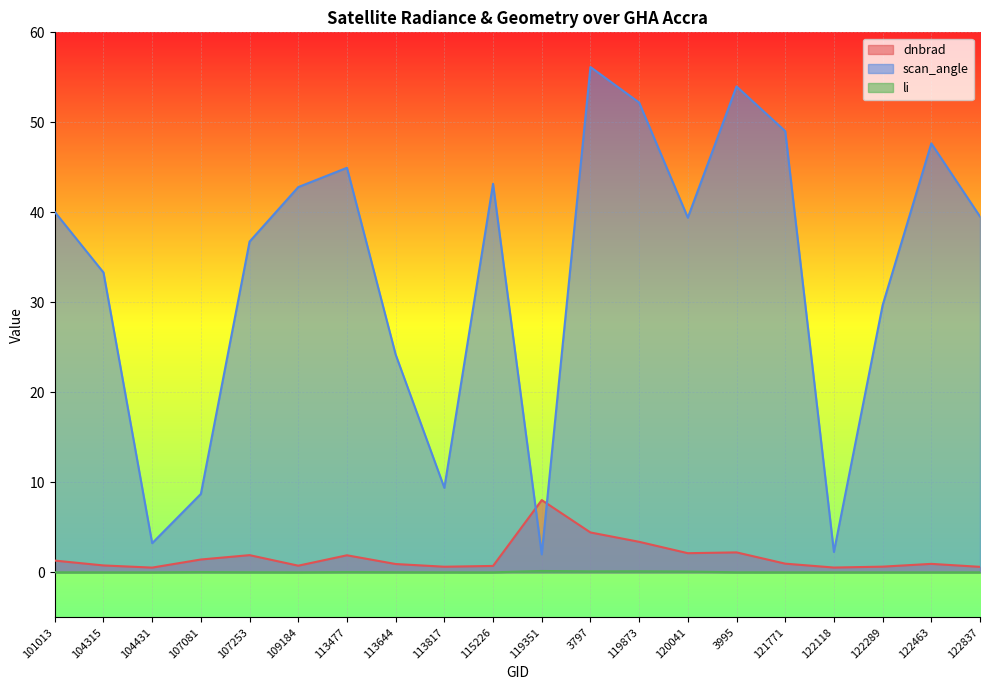

At which label is dnbrad closest to 4?

3797